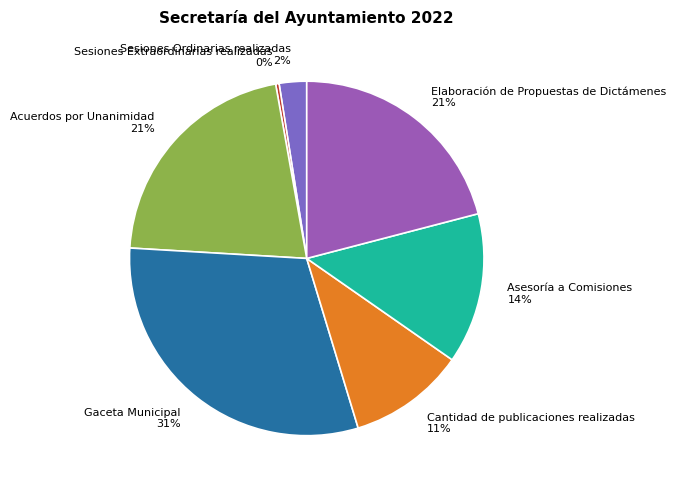

Which slice is the smallest?

Sesiones Extraordinarias realizadas